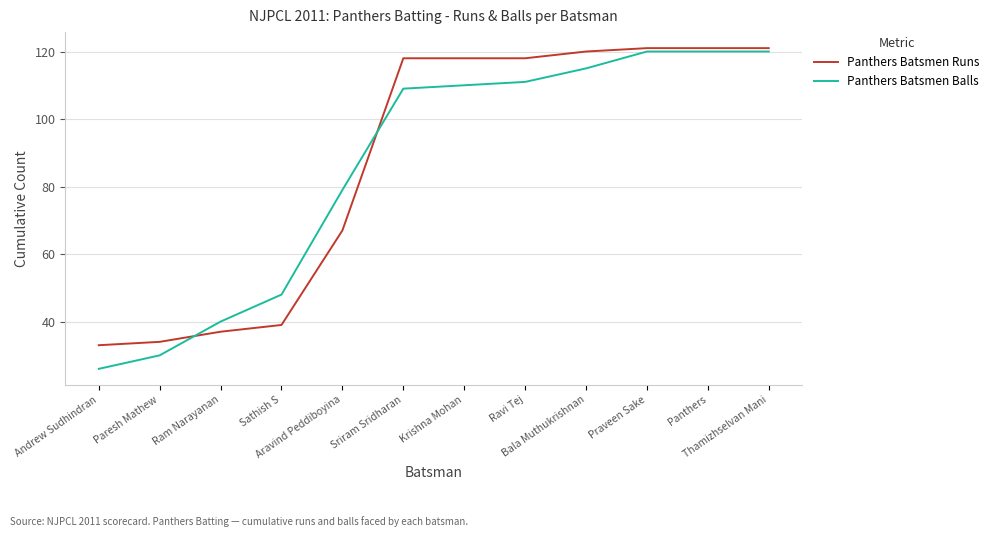

What is the greatest value displayed?

121